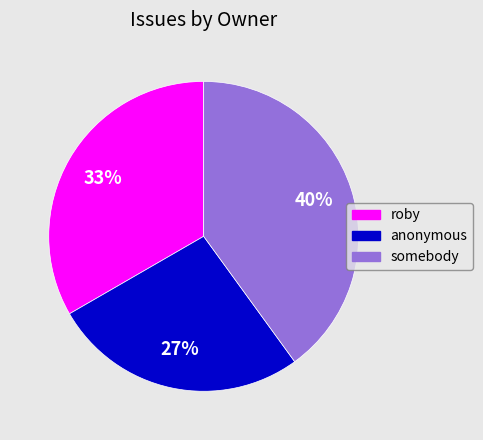

Which has a higher value, somebody or anonymous?

somebody